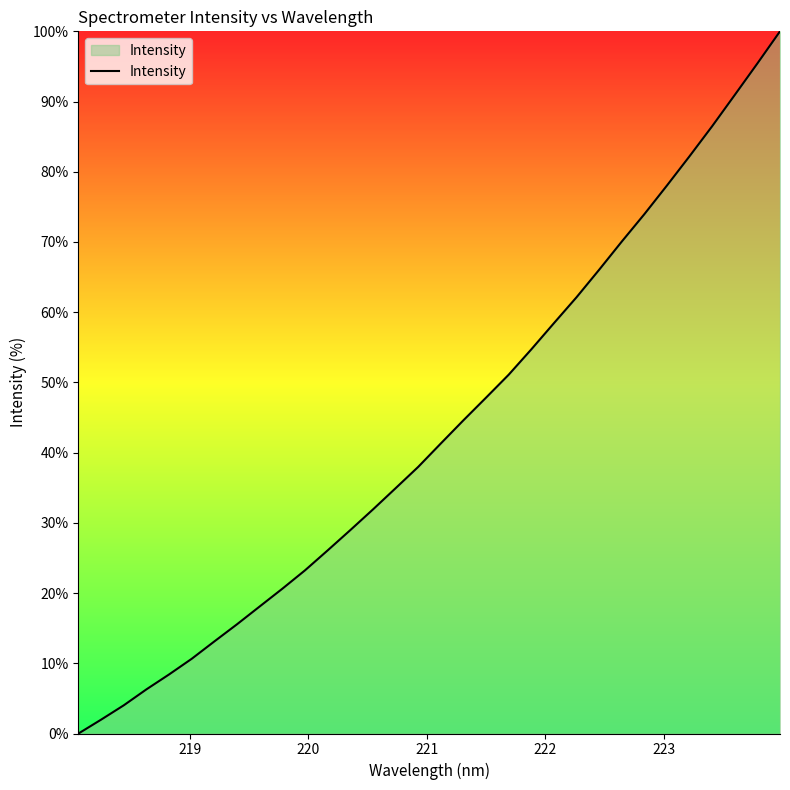

What is the maximum value shown in the chart?

100.0